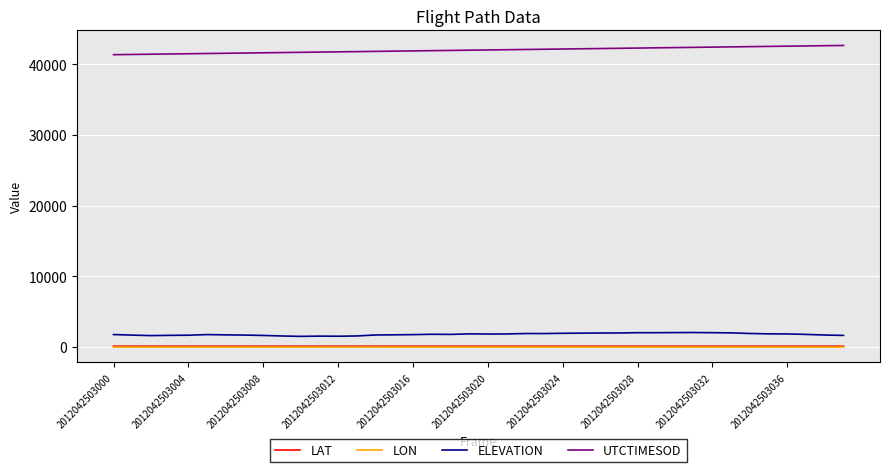

What is the difference between the second highest and minimum values in the LON series?

1.7